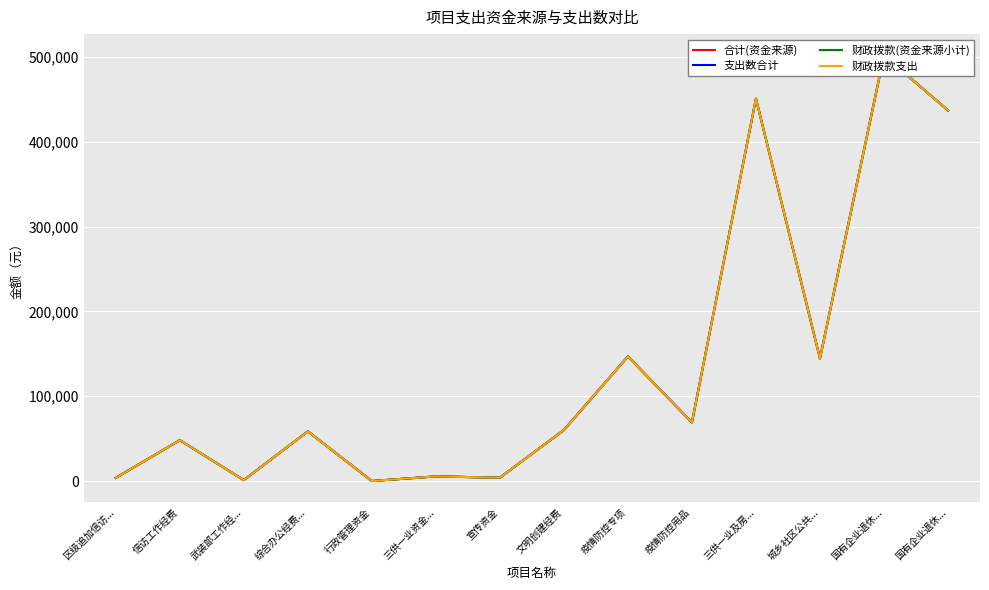

How many interior local peaks does the 合计(资金来源) series have?

6